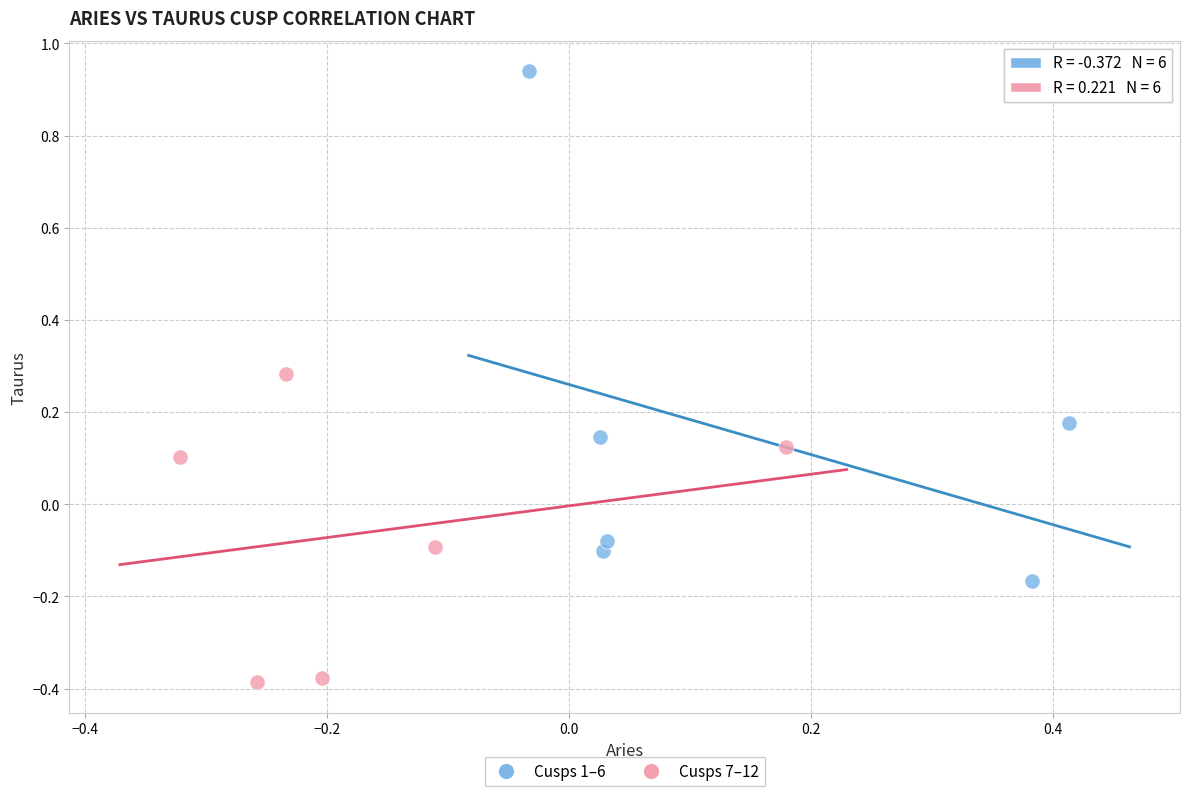

Which series contains the highest Y value?

Cusps 1–6